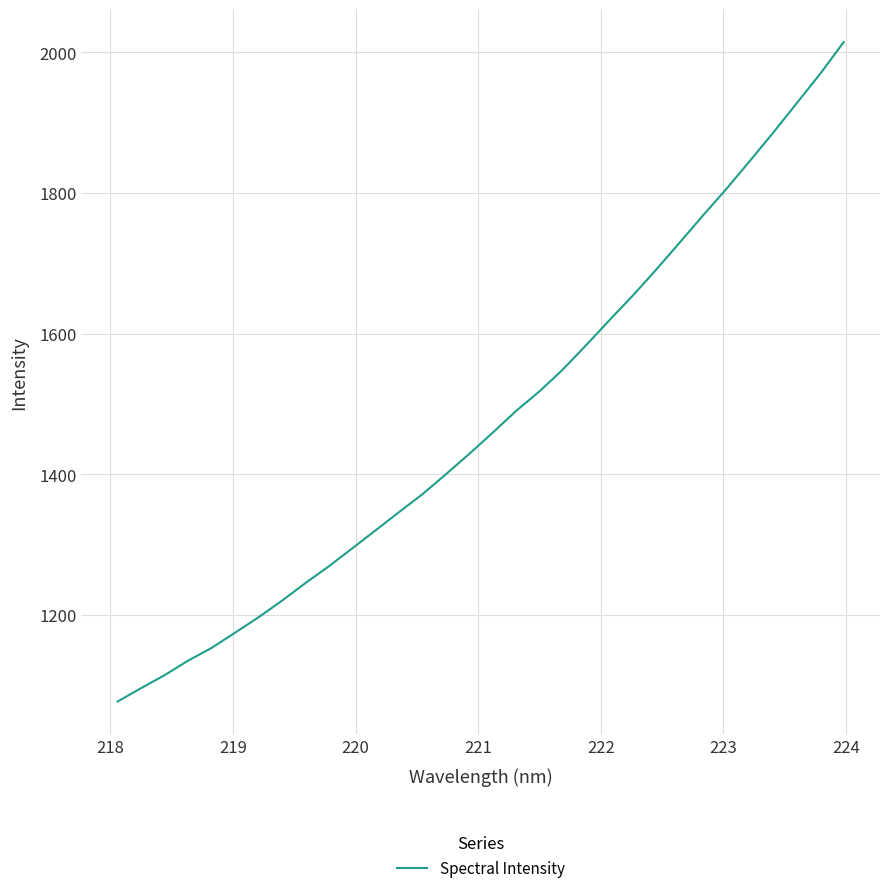

What is the minimum value shown in the chart?

1076.8